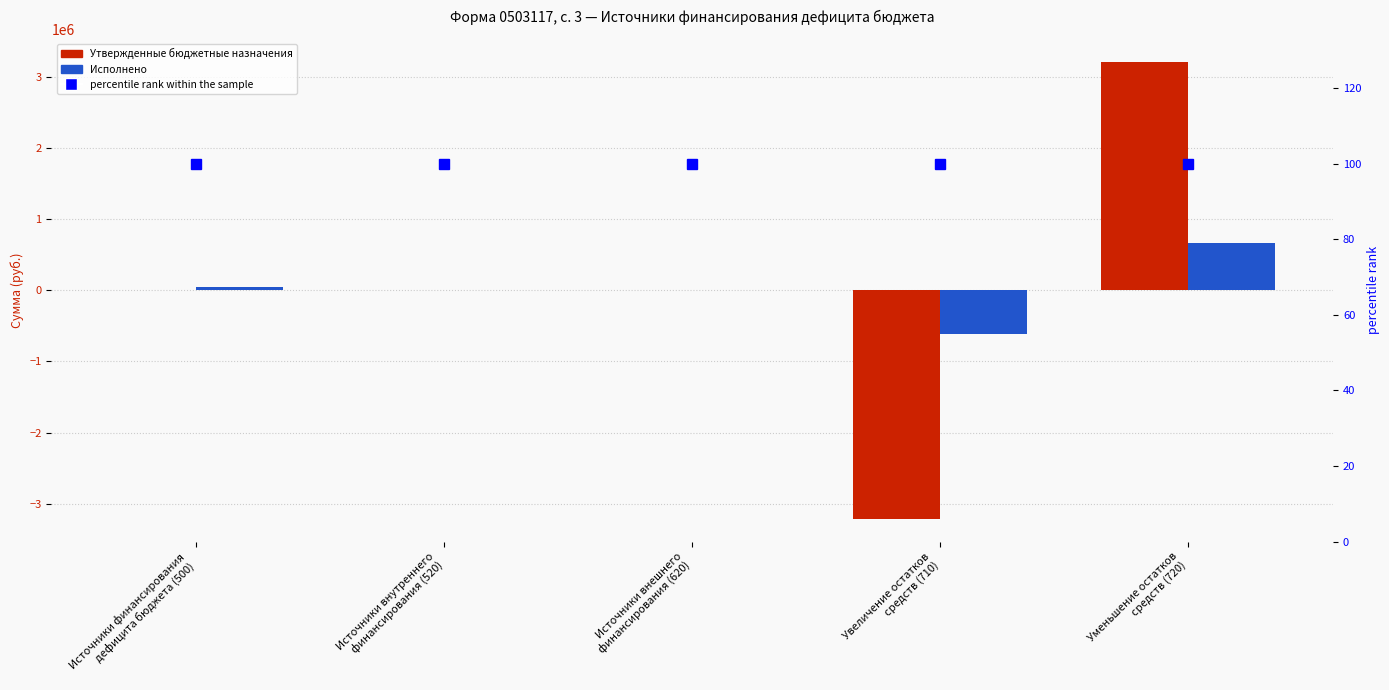

Which series changed the most between Источники финансирования
дефицита бюджета (500) and Источники внешнего
финансирования (620)?

Исполнено